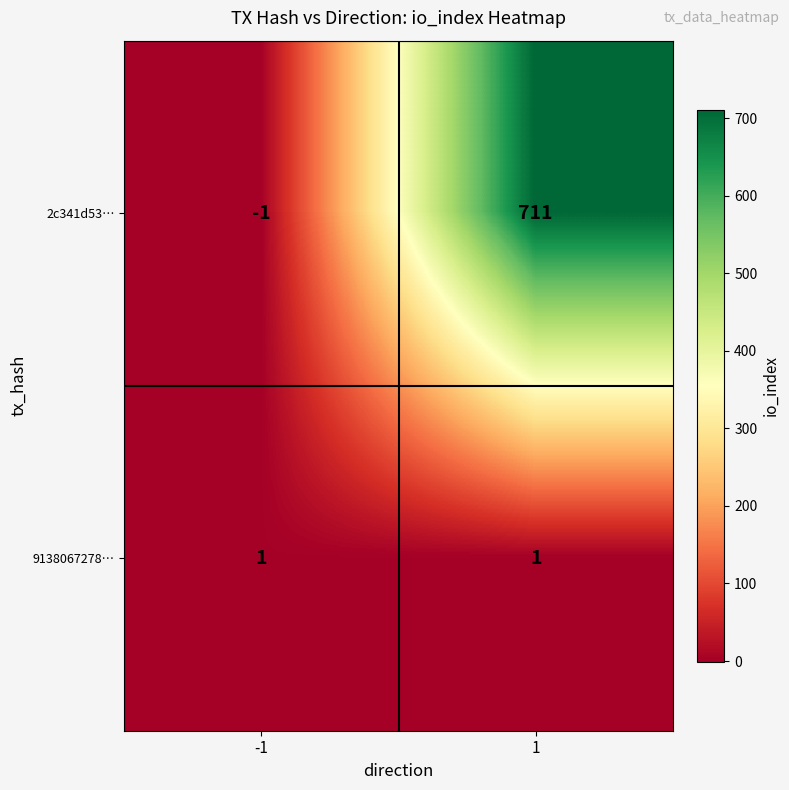

At which category does the chart reach its minimum across all series?

-1